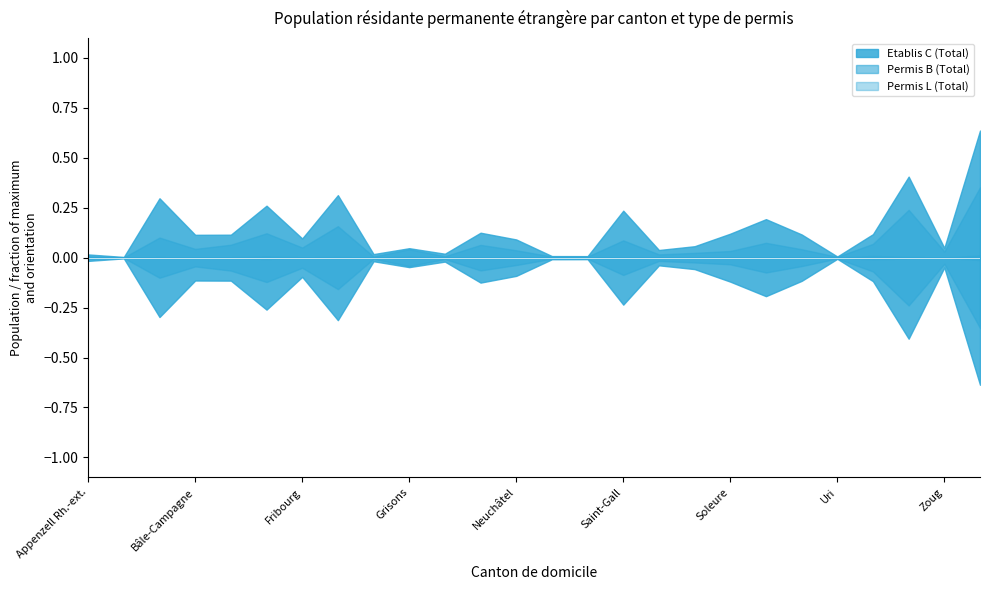

True or false: Permis B (Total) and Etablis C (Total) intersect in this chart.

False